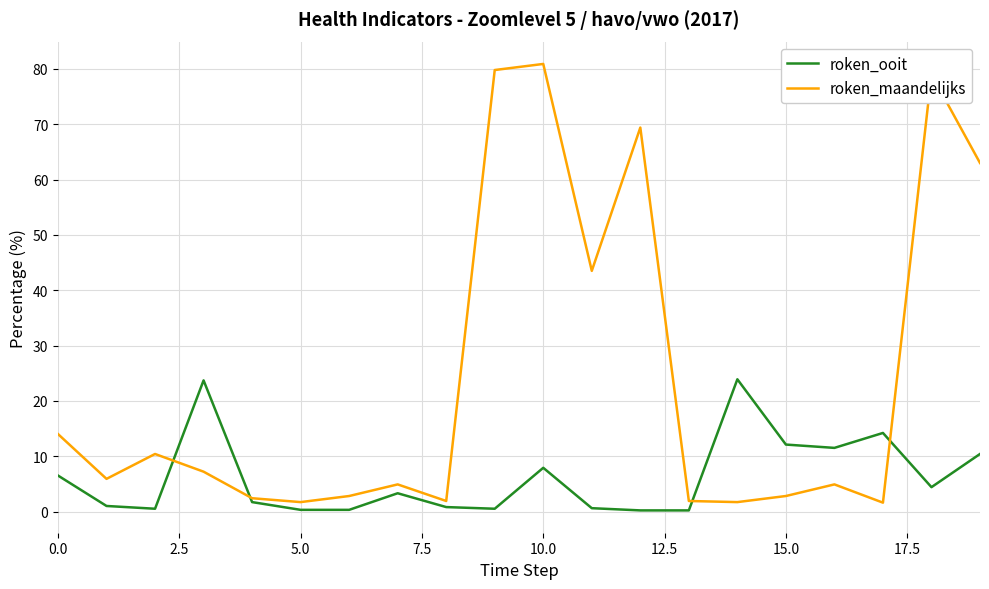

Rank the series by their average value, from highest to lowest.

roken_maandelijks, roken_ooit